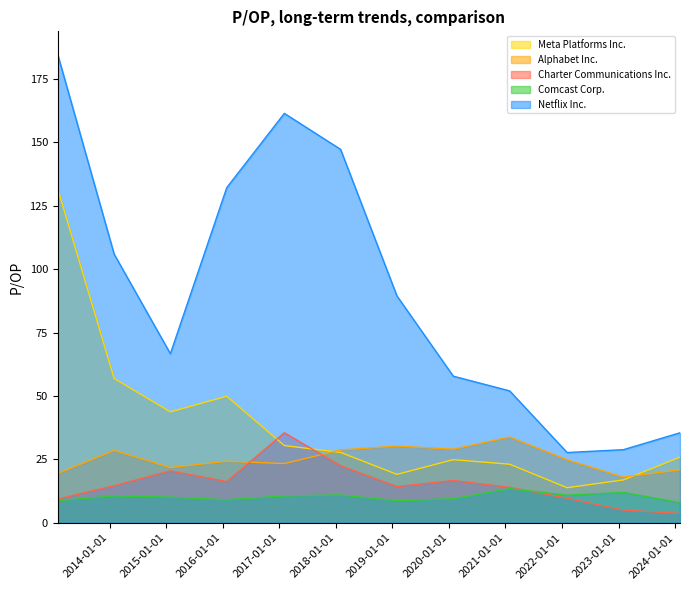

Reading left to right, transcribe all the data shown in this chart.

Meta Platforms Inc.: 131.6	56.9	43.7	49.9	30.5	27.8	19.1	24.9	23.1	13.8	16.9	25.9
Alphabet Inc.: 19.5	28.6	21.8	24.3	23.4	28.7	30.3	29.1	33.9	24.9	18.0	20.9
Charter Communications Inc.: 9.4	14.6	20.5	16.3	35.5	22.5	14.3	16.7	14.0	9.7	5.0	3.7
Comcast Corp.: 8.7	10.6	10.1	9.1	10.6	11.0	8.7	9.5	13.5	10.9	12.0	7.9
Netflix Inc.: 184.6	105.9	66.7	132.2	161.4	147.2	89.5	57.8	52.0	27.7	28.9	35.5